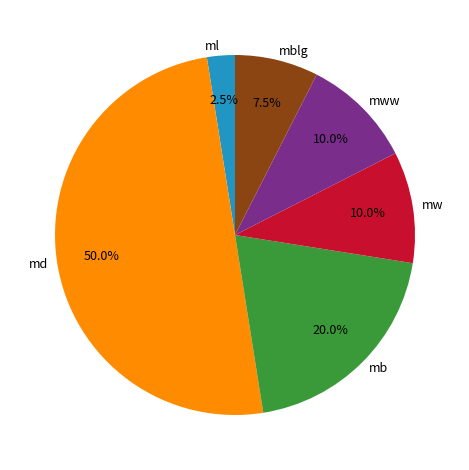

How many segments does this pie chart have?

6